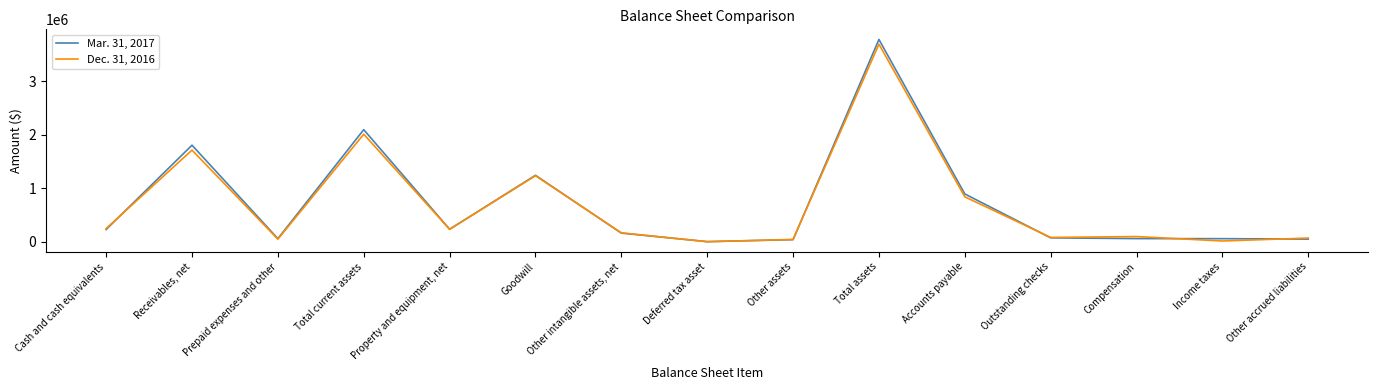

Which series has the widest spread of values?

Mar. 31, 2017